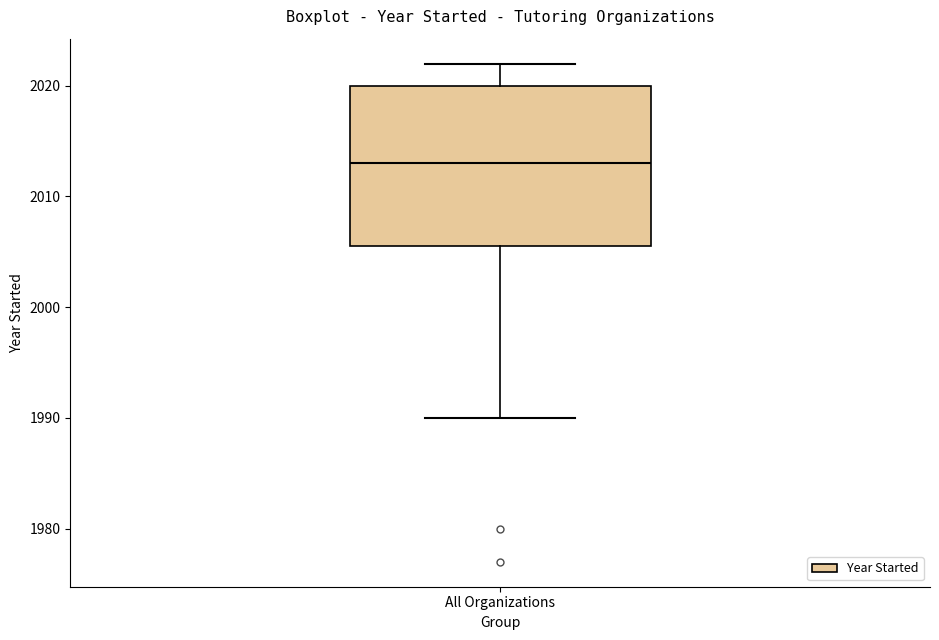

Where is the upper edge of the box for All Organizations on the y-axis? The values are not printed on the chart, so give them approximately, as read against the axis.

2020